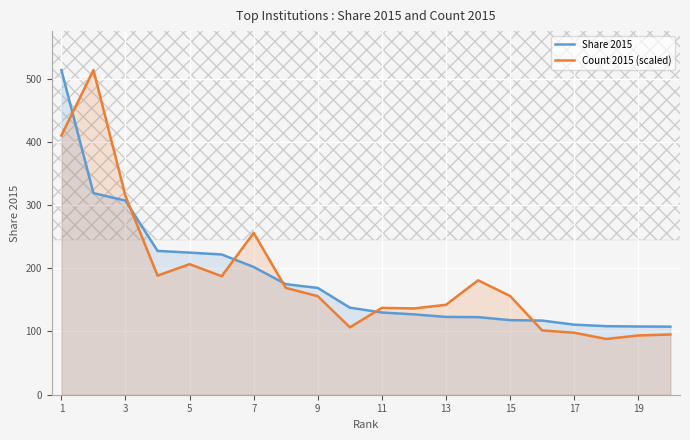

Count the number of data series in this chart.

2